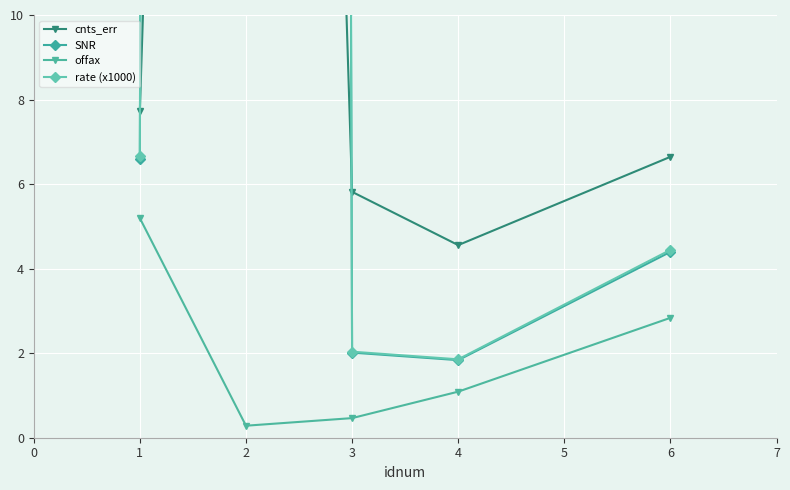

What is the maximum value for cnts_err?

85.4